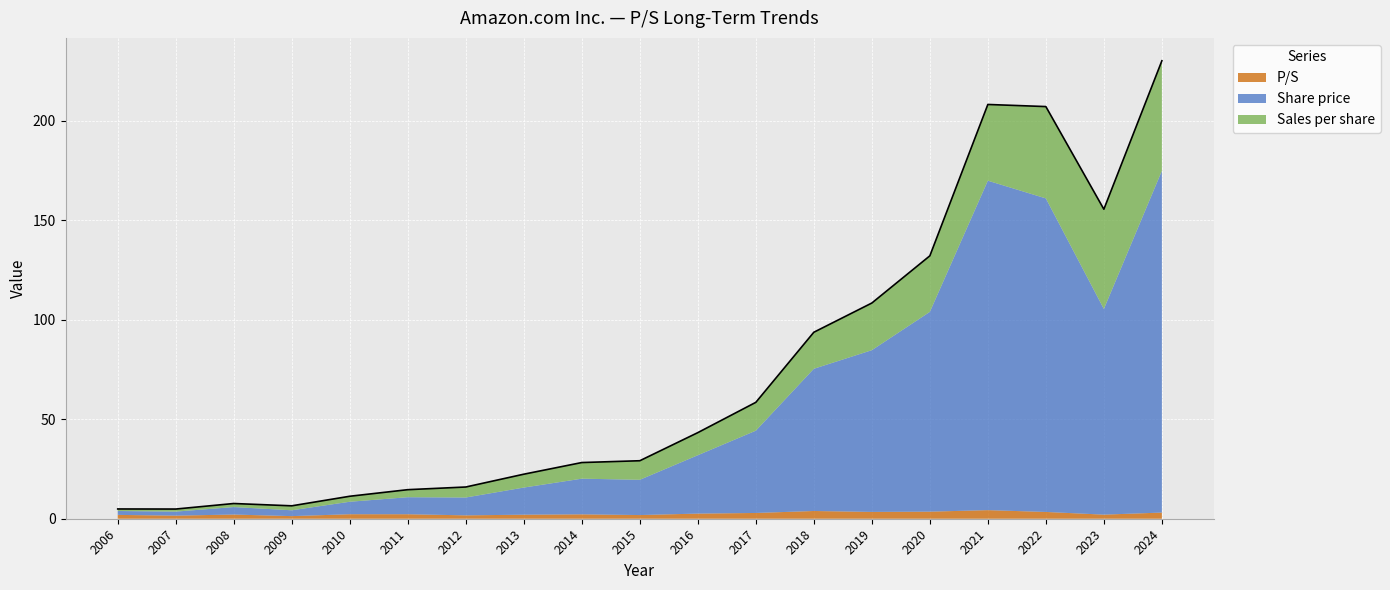

Reading left to right, what are all the values shown in this chart?

P/S: 2006=1.9	2007=1.6	2008=2.1	2009=1.3	2010=2.3	2011=2.3	2012=1.7	2013=2.0	2014=2.2	2015=1.9	2016=2.6	2017=2.9	2018=3.9	2019=3.4	2020=3.6	2021=4.3	2022=3.4	2023=2.1	2024=3.1
Share price: 2006=2.0	2007=2.0	2008=3.8	2009=2.9	2010=6.3	2011=8.6	2012=9.0	2013=13.6	2014=17.9	2015=17.7	2016=29.4	2017=41.4	2018=71.5	2019=81.3	2020=100.4	2021=165.6	2022=157.6	2023=103.4	2024=171.8
Sales per share: 2006=1.0	2007=1.3	2008=1.8	2009=2.2	2010=2.8	2011=3.8	2012=5.3	2013=6.7	2014=8.1	2015=9.6	2016=11.4	2017=14.2	2018=18.4	2019=23.7	2020=28.2	2021=38.3	2022=46.2	2023=50.2	2024=55.3